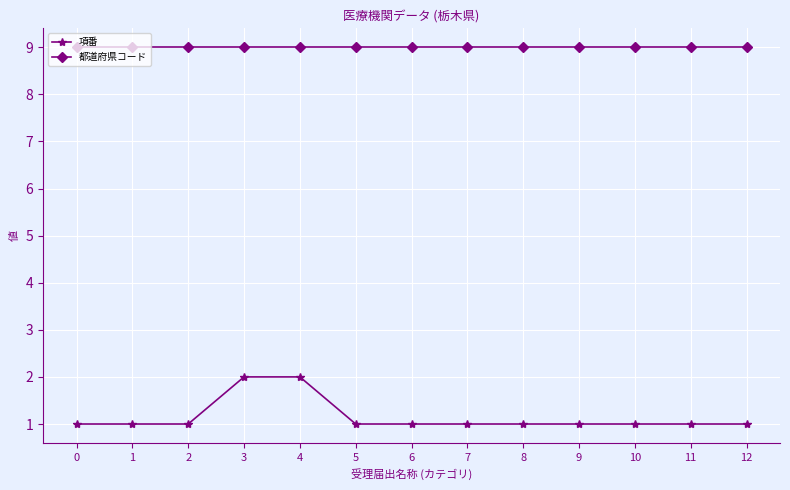

At how many categories does at least one series exceed 3?

13